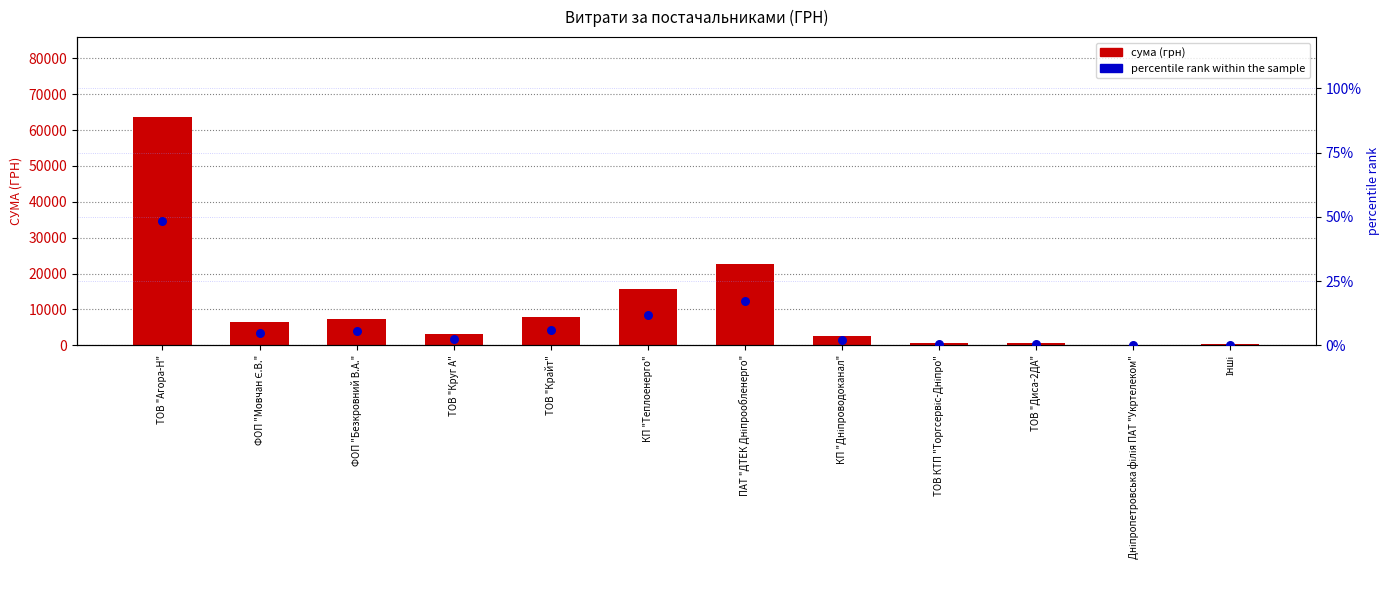

Is the value of сума (грн) at ФОП "Мовчан Є.В." greater than the value of percentile rank within the sample at ТОВ "Диса-2ДА"?

Yes